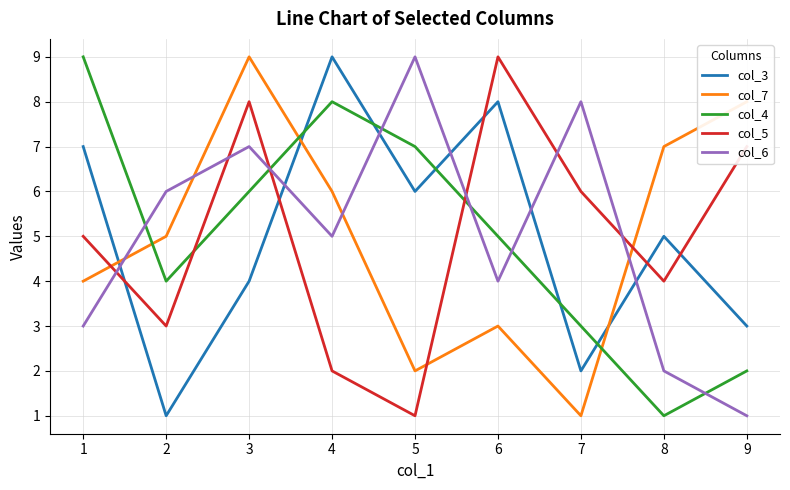

In col_4, how many points are higher than both neighbors (excluding endpoints)?

1